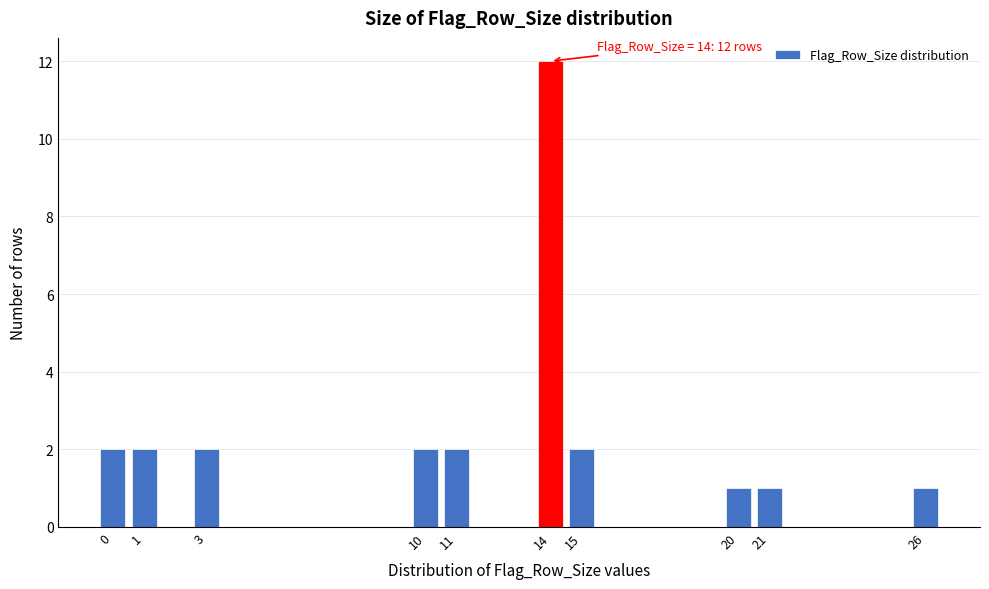

Reading right to left, what are all the values shown in this chart?

1	1	1	2	12	2	2	2	2	2